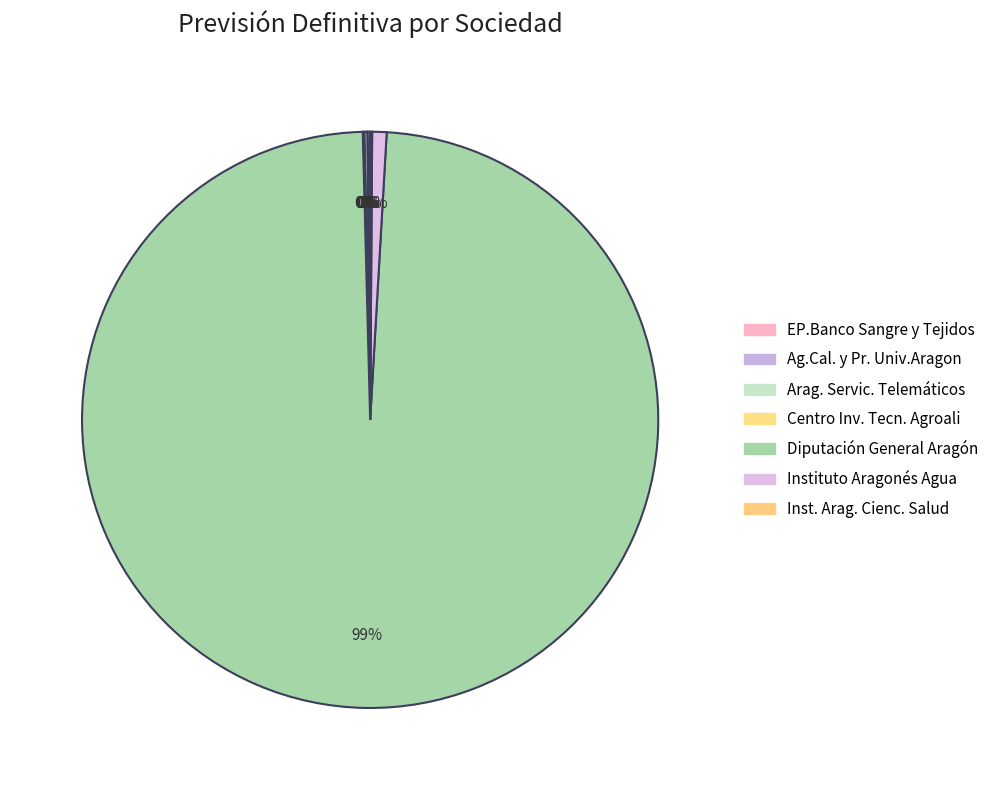

How much of the chart is everything except EP.Banco Sangre y Tejidos?

99.8%